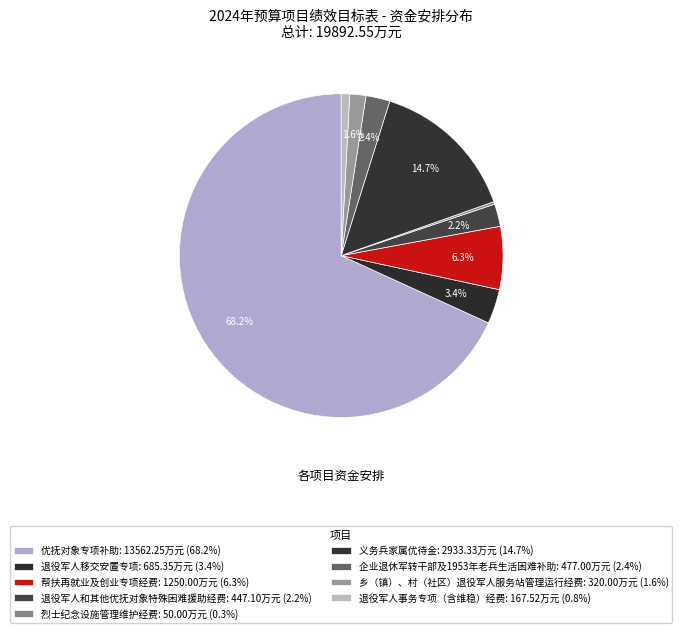

How much of the chart is everything except 烈士纪念设施管理维护经费?

99.7%